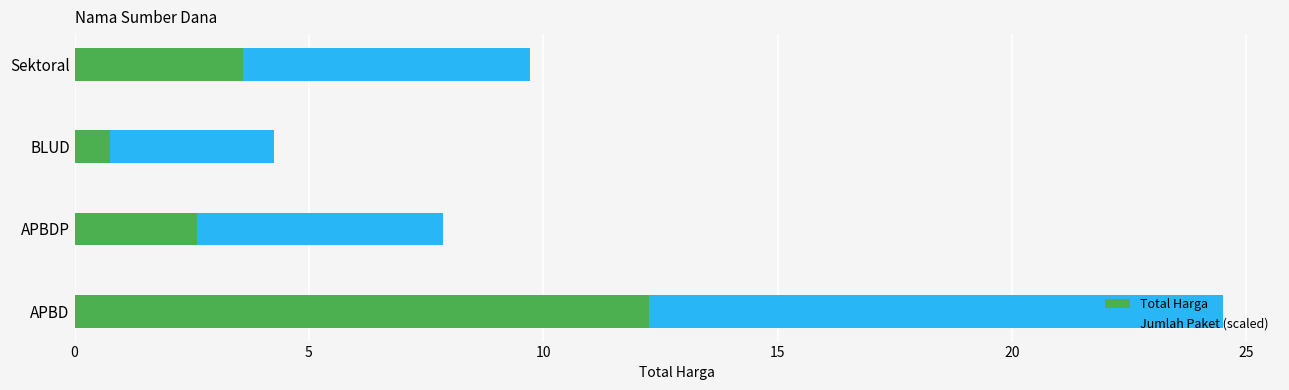

What is the difference between the maximum and second lowest values in the Total Harga series?

962563850.0